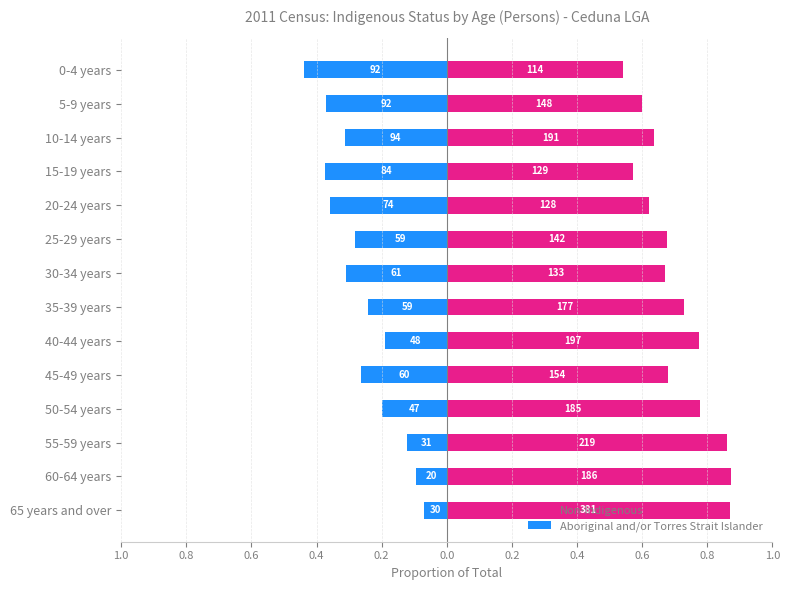

Is the value of Aboriginal and/or Torres Strait Islander at 5-9 years greater than the value of Non-Indigenous at 35-39 years?

No